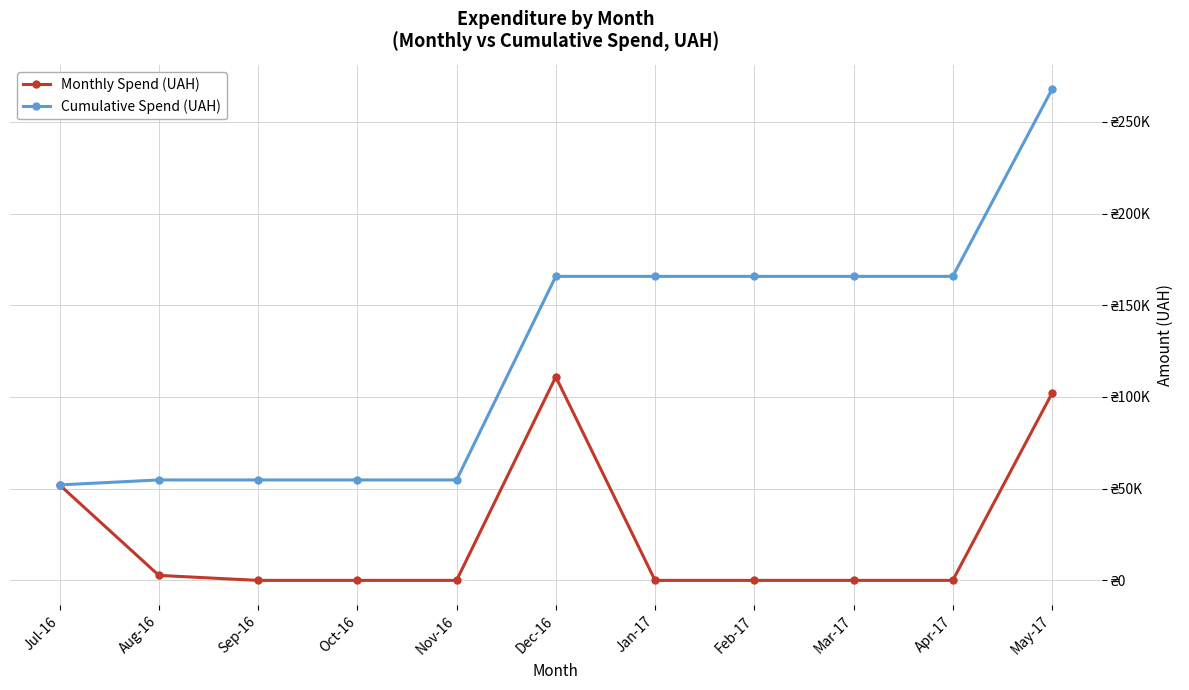

What position from the right is Aug-16?

10